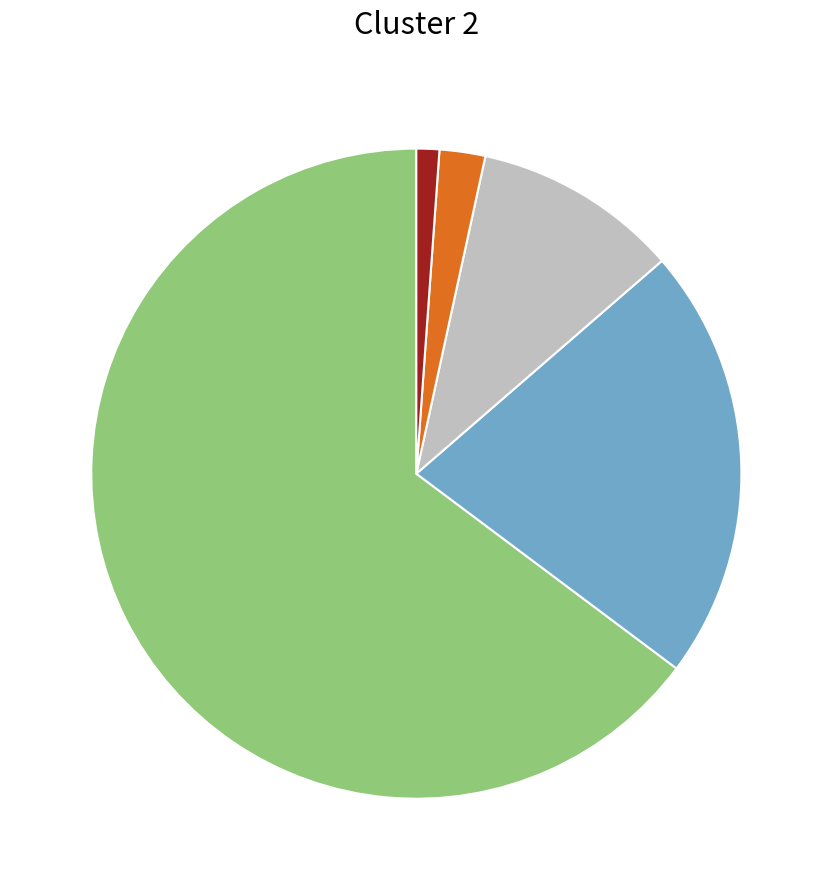

Is there a majority slice in this chart?

Yes